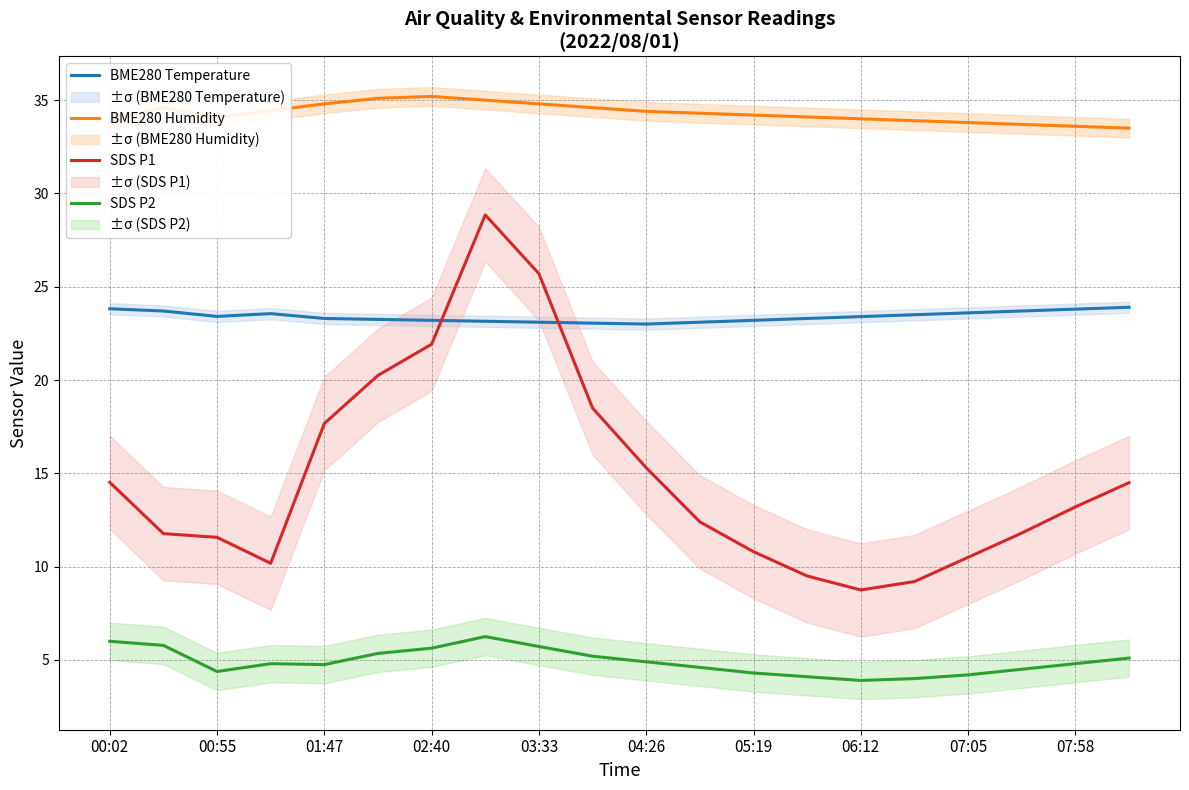

Which series has the largest total across all categories?

BME280 Humidity